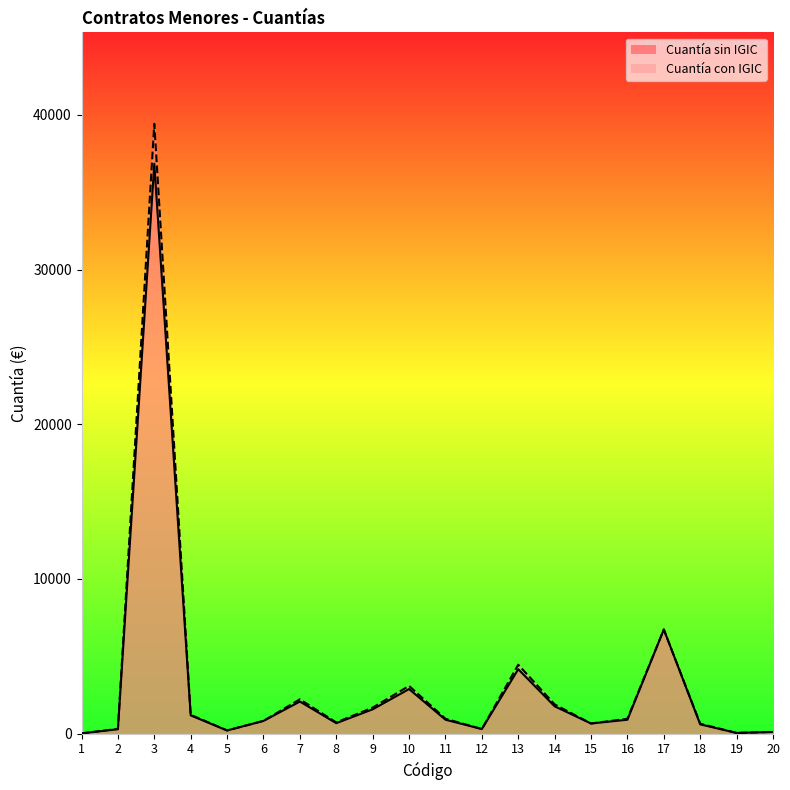

What is the total value across all series at 4?

2397.4